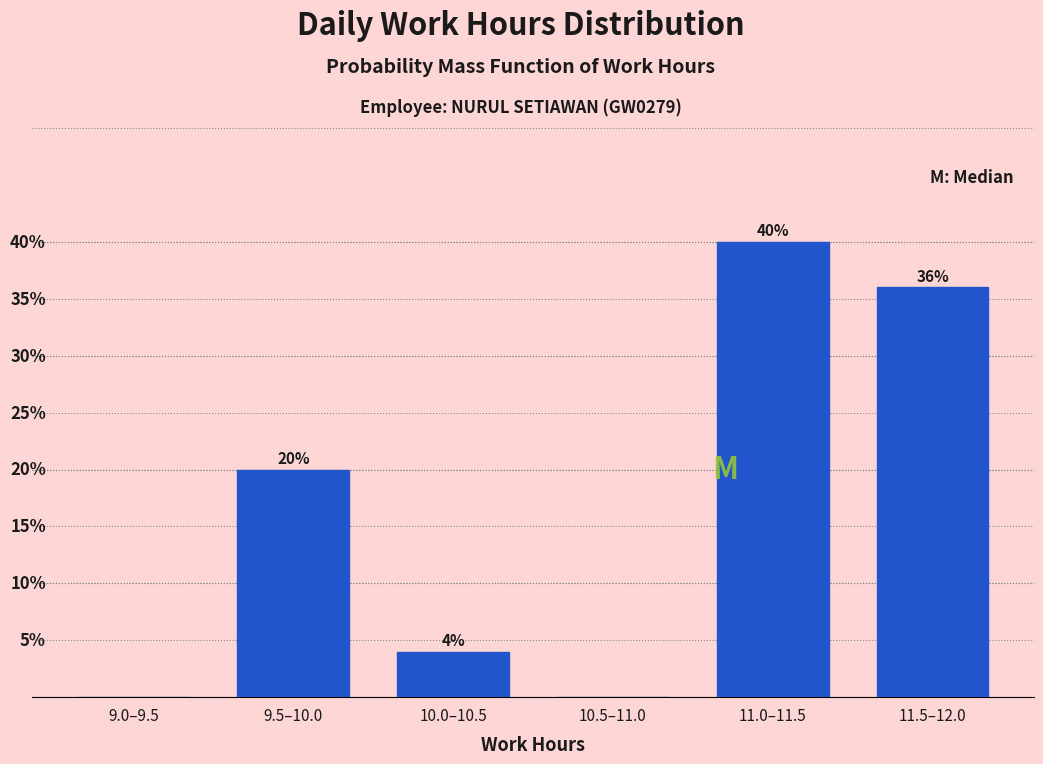

Which label corresponds to the largest value in the chart?

11.0–11.5